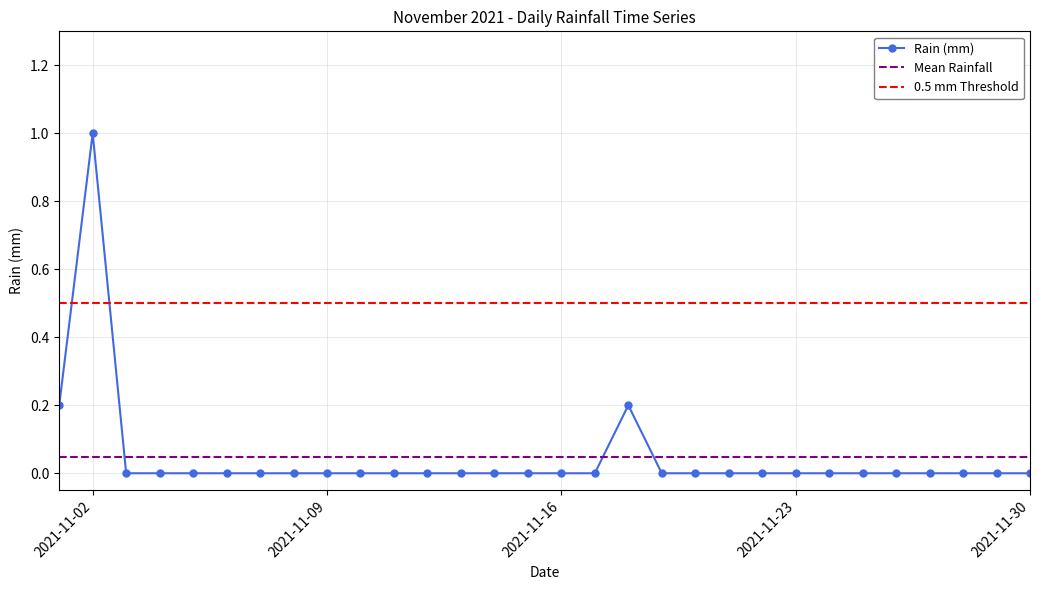

How many values are above zero?

3